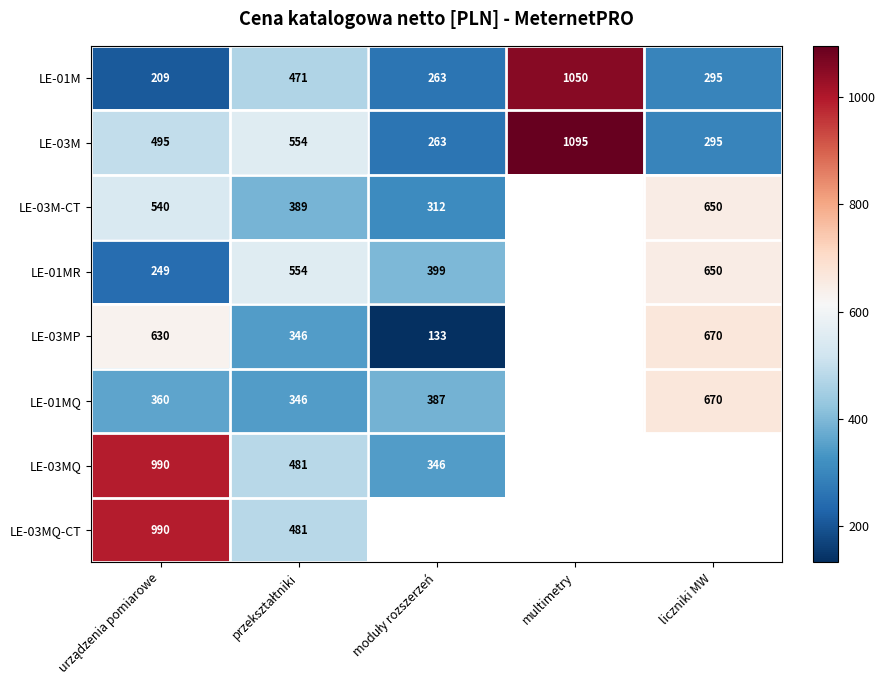

What is the average value of the LE-03M series?

540